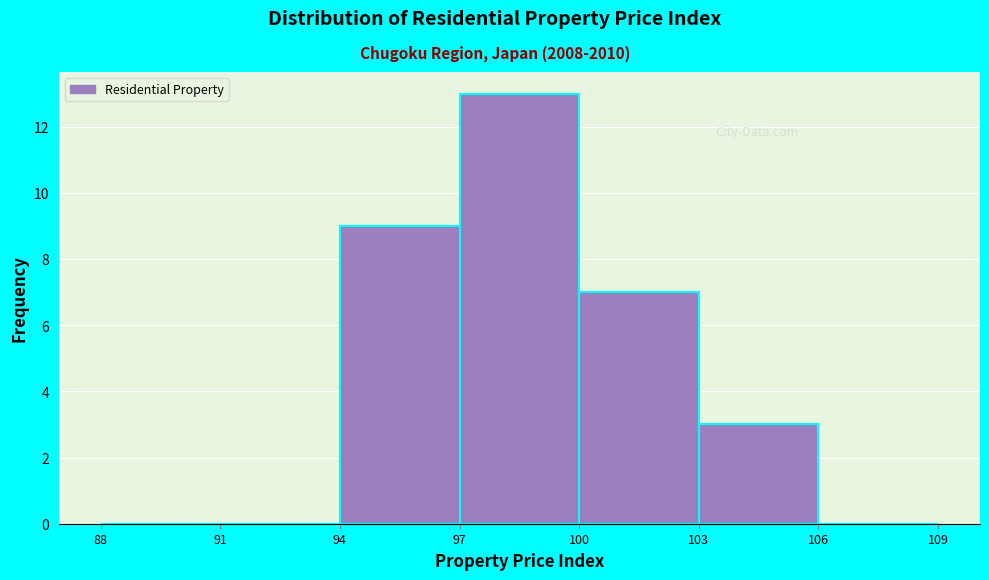

What is the height of the bar covering 97 to 100 on the x-axis? The values are not printed on the chart, so give them approximately, as read against the axis.

13